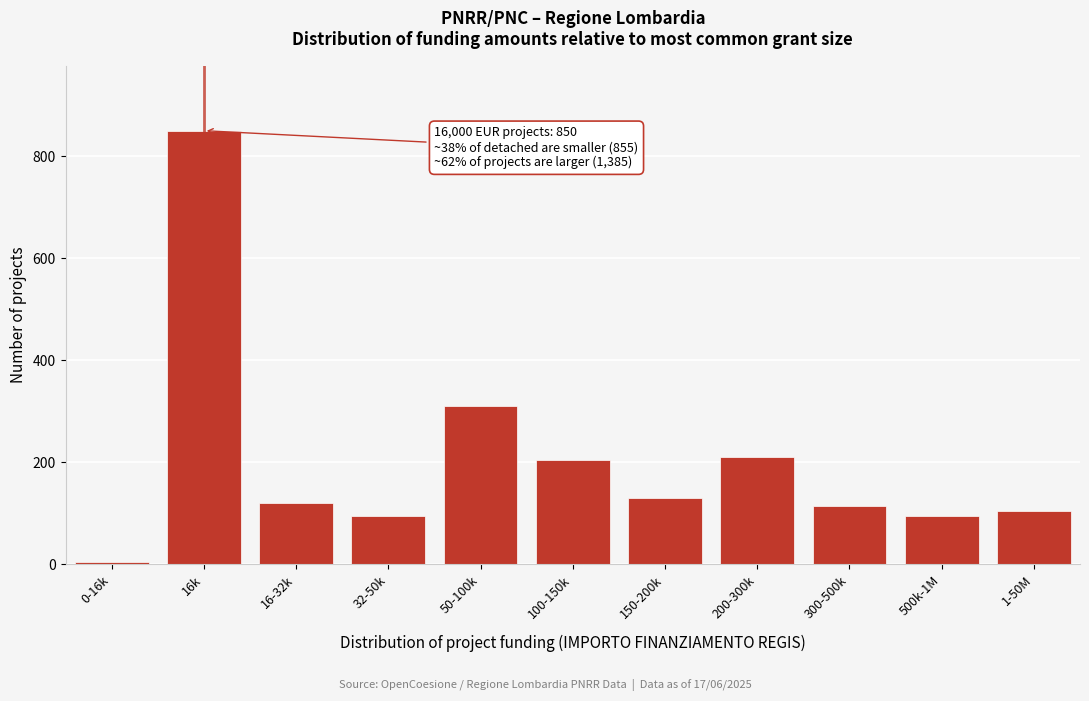

Reading left to right, extract all data points from this chart.

0-16k=5	16k=850	16-32k=120	32-50k=95	50-100k=310	100-150k=205	150-200k=130	200-300k=210	300-500k=115	500k-1M=95	1-50M=105